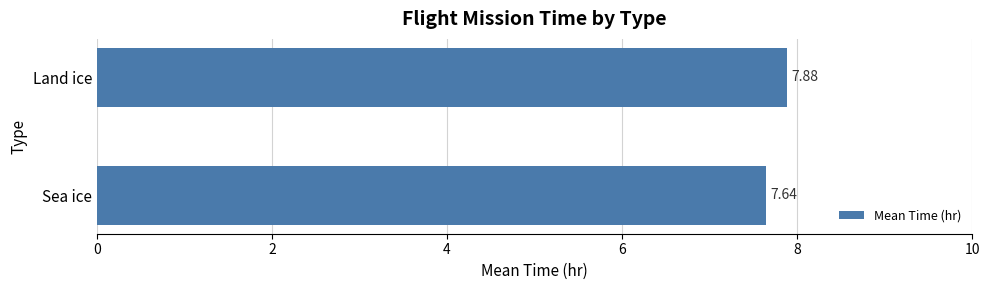

What is the sum of all values?

15.5